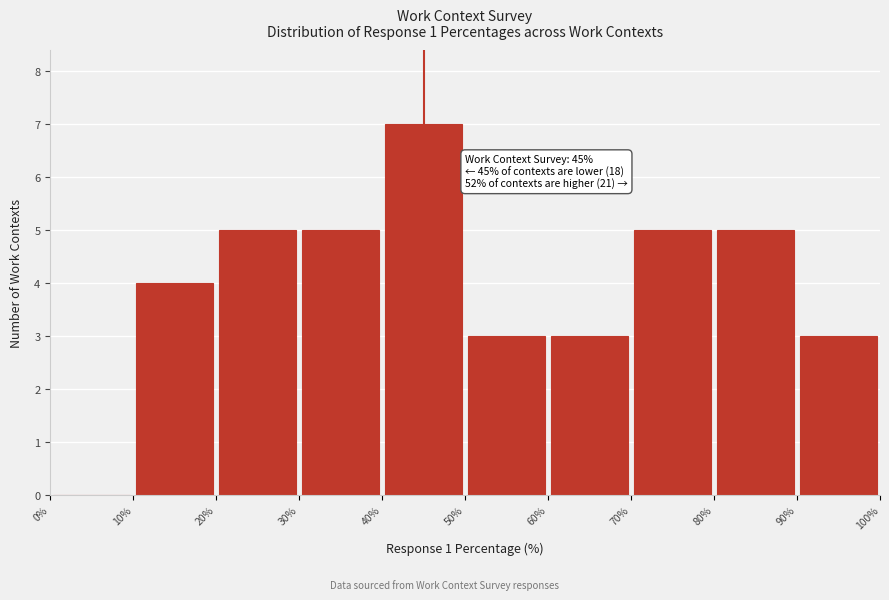

Which range on the x-axis has the tallest bar?

40% to 50%